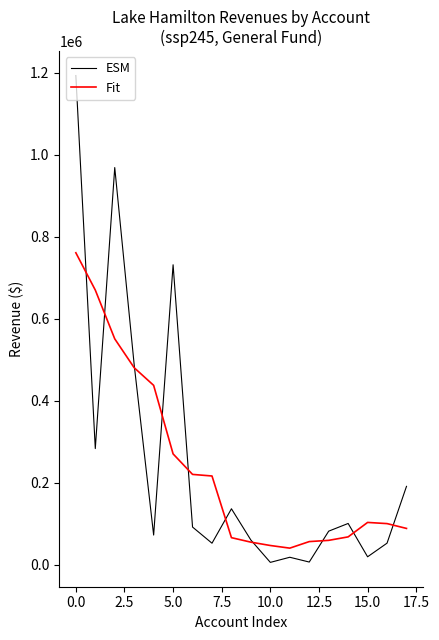

True or false: ESM has more than 0 points higher than both neighbors.

True